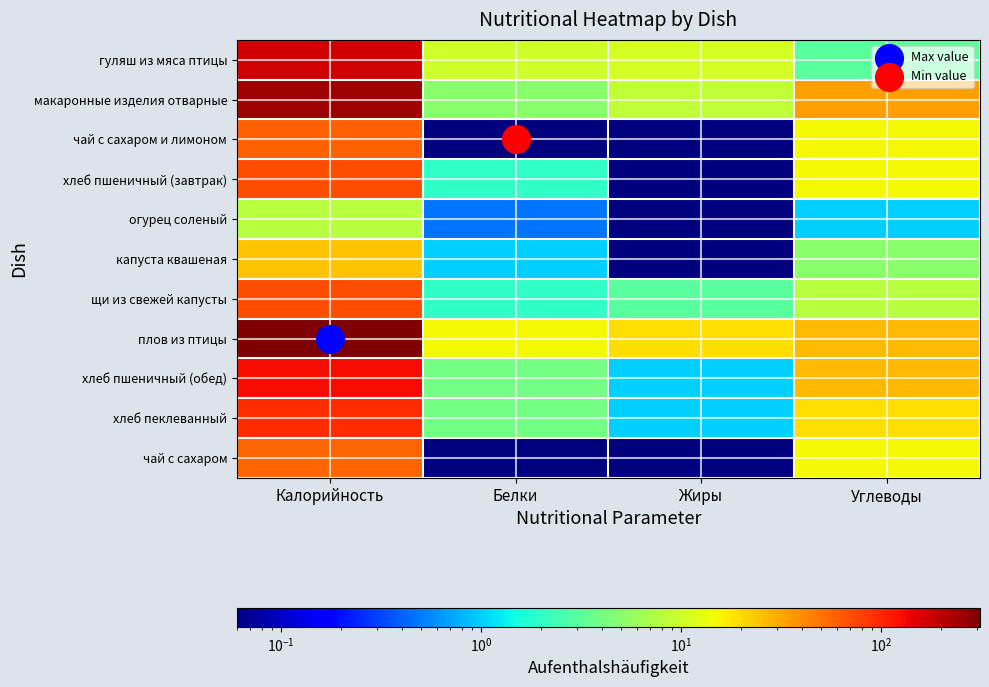

Reading left to right, extract all data points from this chart.

гуляш из мяса птицы: Калорийность=168.0	Белки=10.0	Жиры=11.0	Углеводы=3.0
макаронные изделия отварные: Калорийность=245.0	Белки=5.0	Жиры=9.0	Углеводы=34.0
чай с сахаром и лимоном: Калорийность=60.0	Белки=0.1	Жиры=0.1	Углеводы=15.0
хлеб пшеничный (завтрак): Калорийность=71.0	Белки=2.0	Жиры=0.1	Углеводы=15.0
огурец соленый: Калорийность=8.0	Белки=0.5	Жиры=0.1	Углеводы=1.0
капуста квашеная: Калорийность=24.0	Белки=1.0	Жиры=0.1	Углеводы=5.0
щи из свежей капусты: Калорийность=70.0	Белки=2.0	Жиры=3.0	Углеводы=8.0
плов из птицы: Калорийность=312.0	Белки=15.0	Жиры=19.0	Углеводы=27.0
хлеб пшеничный (обед): Калорийность=130.0	Белки=4.0	Жиры=1.0	Углеводы=27.0
хлеб пеклеванный: Калорийность=95.0	Белки=4.0	Жиры=1.0	Углеводы=19.0
чай с сахаром: Калорийность=58.0	Белки=0.1	Жиры=0.1	Углеводы=15.0